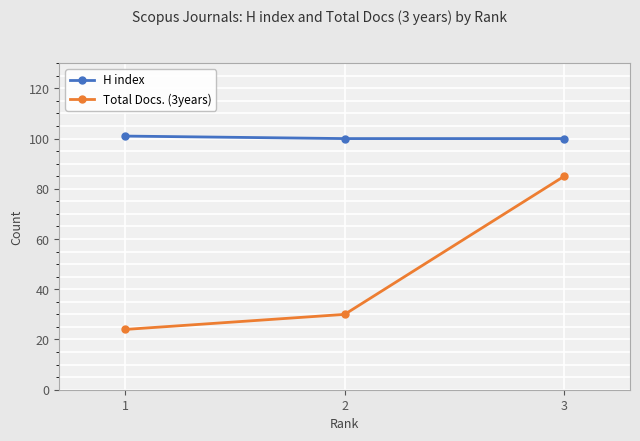

Which series has the widest spread of values?

Total Docs. (3years)